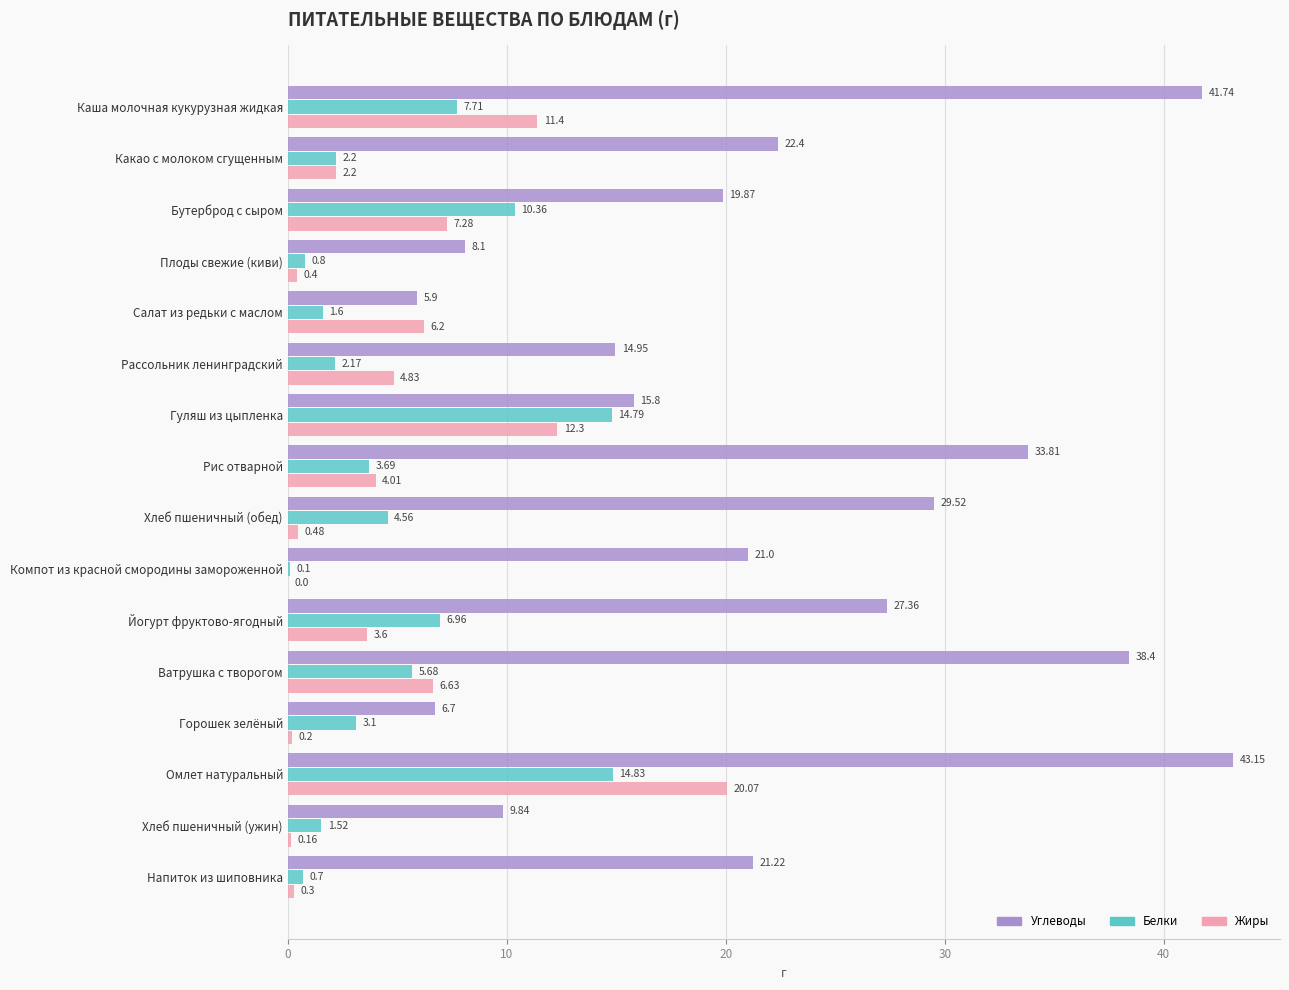

How many data points does each series have?

16